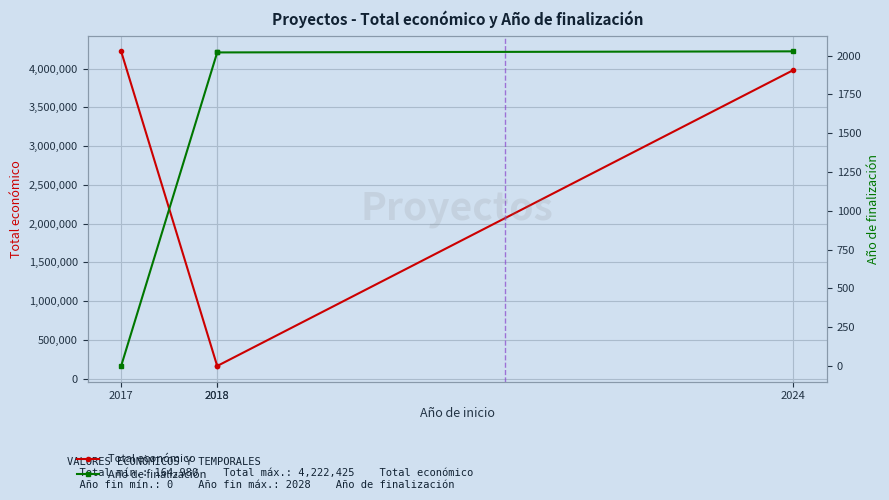

True or false: Total económico and Año de finalización cross at least once.

False